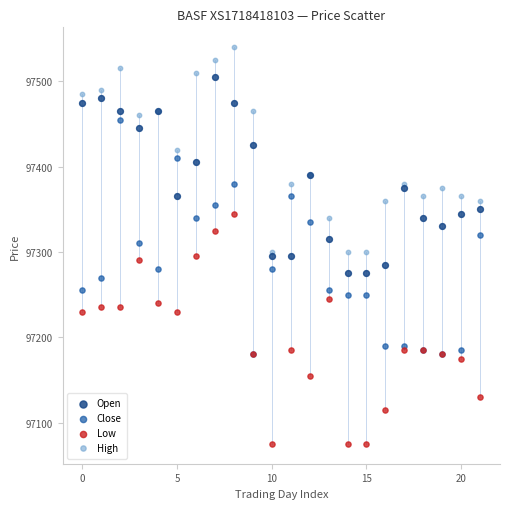

What are all the series names shown in the legend?

Open, Close, Low, High